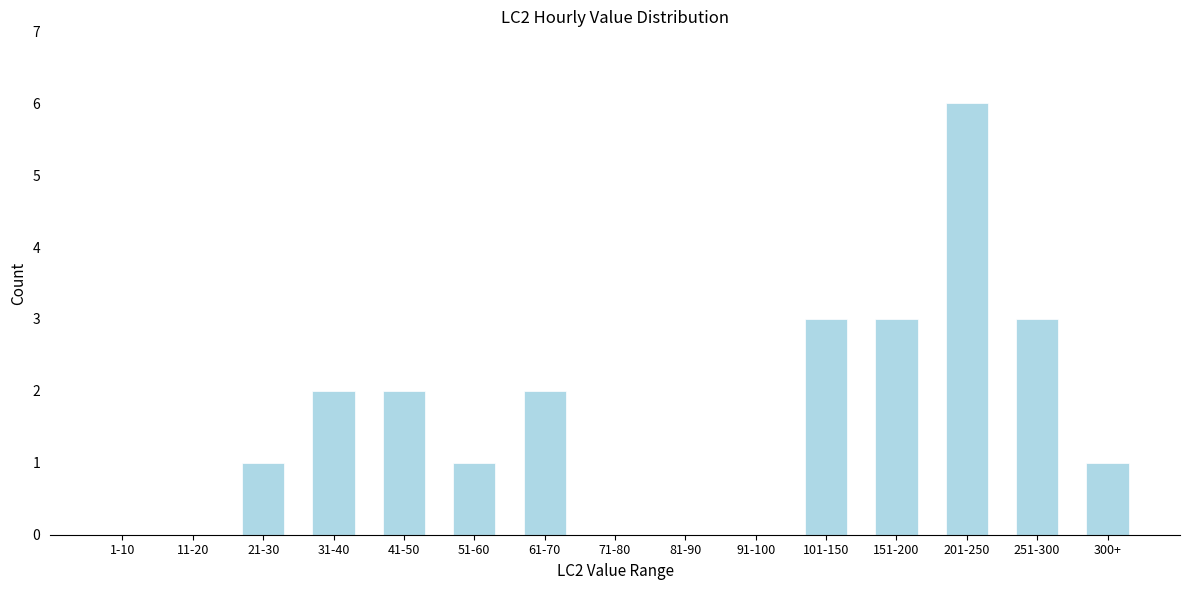

Reading left to right, extract all data points from this chart.

1-10=0	11-20=0	21-30=1	31-40=2	41-50=2	51-60=1	61-70=2	71-80=0	81-90=0	91-100=0	101-150=3	151-200=3	201-250=6	251-300=3	300+=1